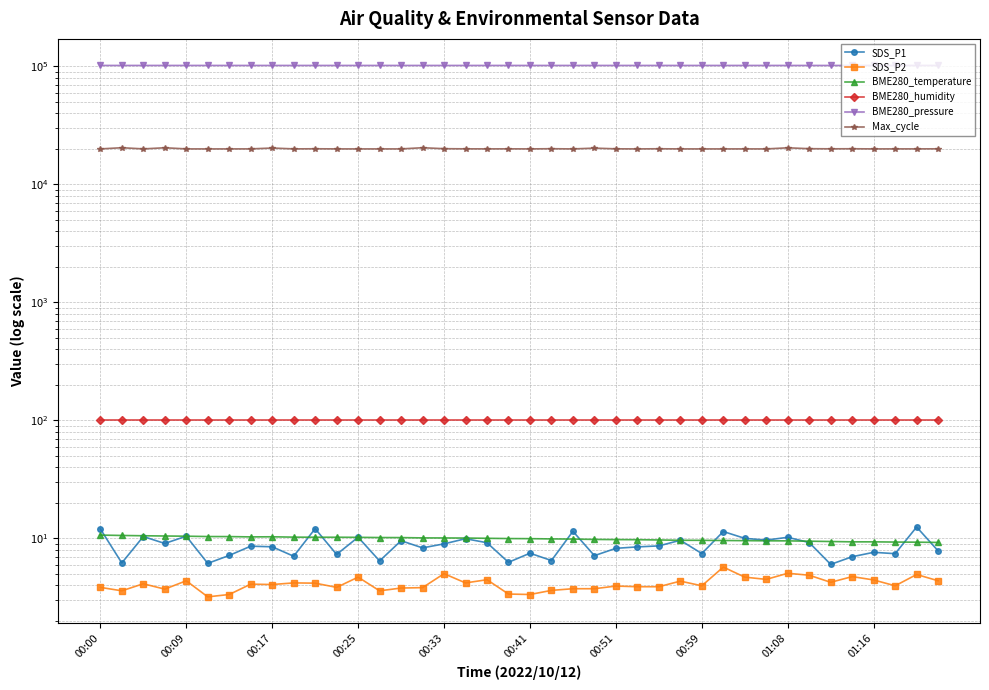

List the series in order of their peak value, lowest first.

SDS_P2, BME280_temperature, SDS_P1, BME280_humidity, Max_cycle, BME280_pressure